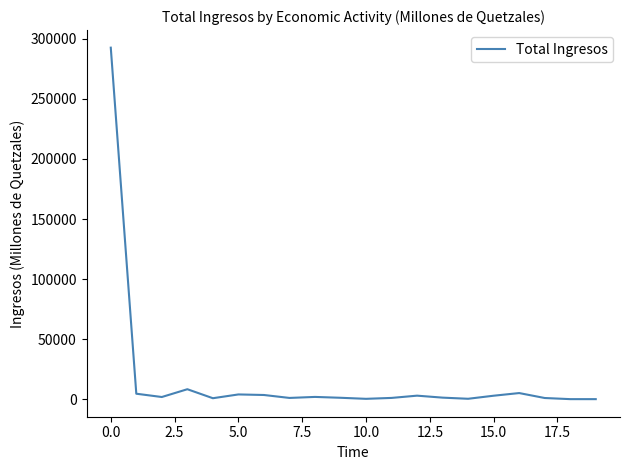

What is the maximum value shown in the chart?

292612.8